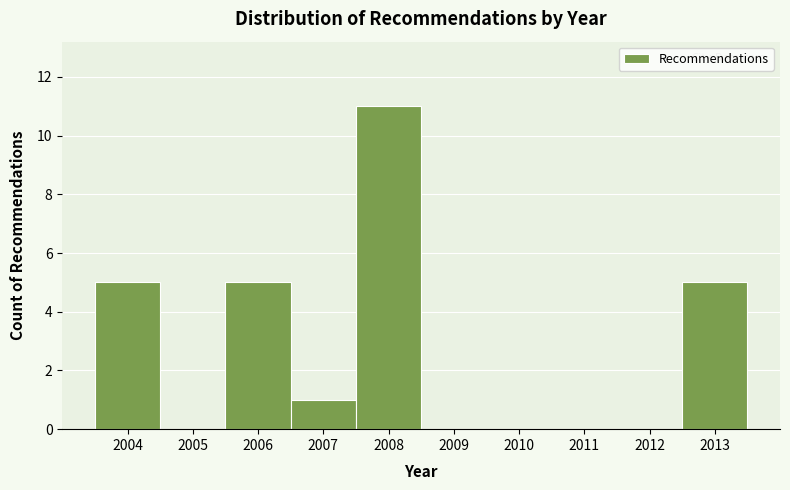

Reading left to right, what are all the values shown in this chart?

2004=5	2005=0	2006=5	2007=1	2008=11	2009=0	2010=0	2011=0	2012=0	2013=5